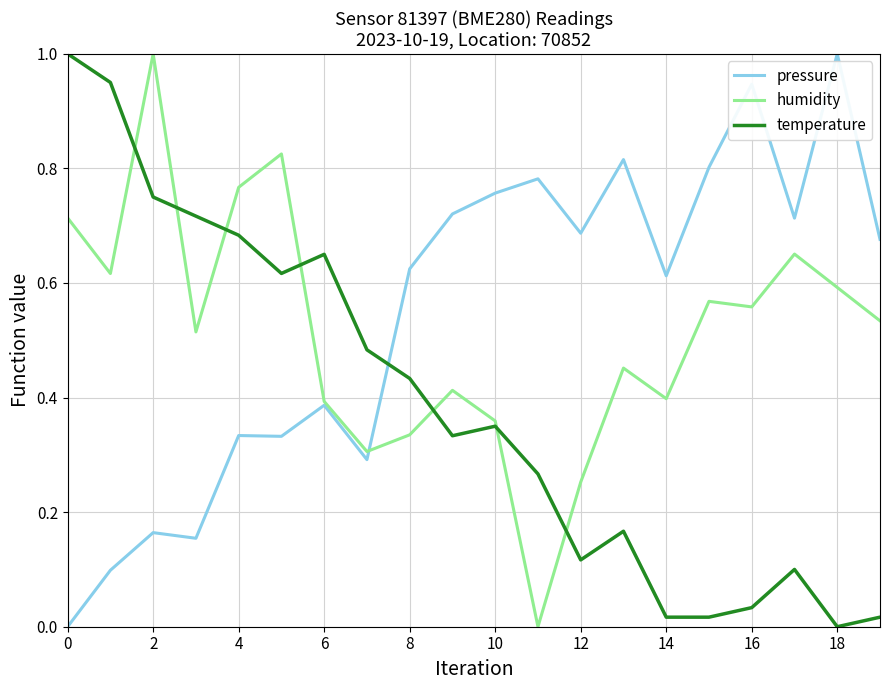

List the series in order of their overall mean, highest first.

pressure, humidity, temperature